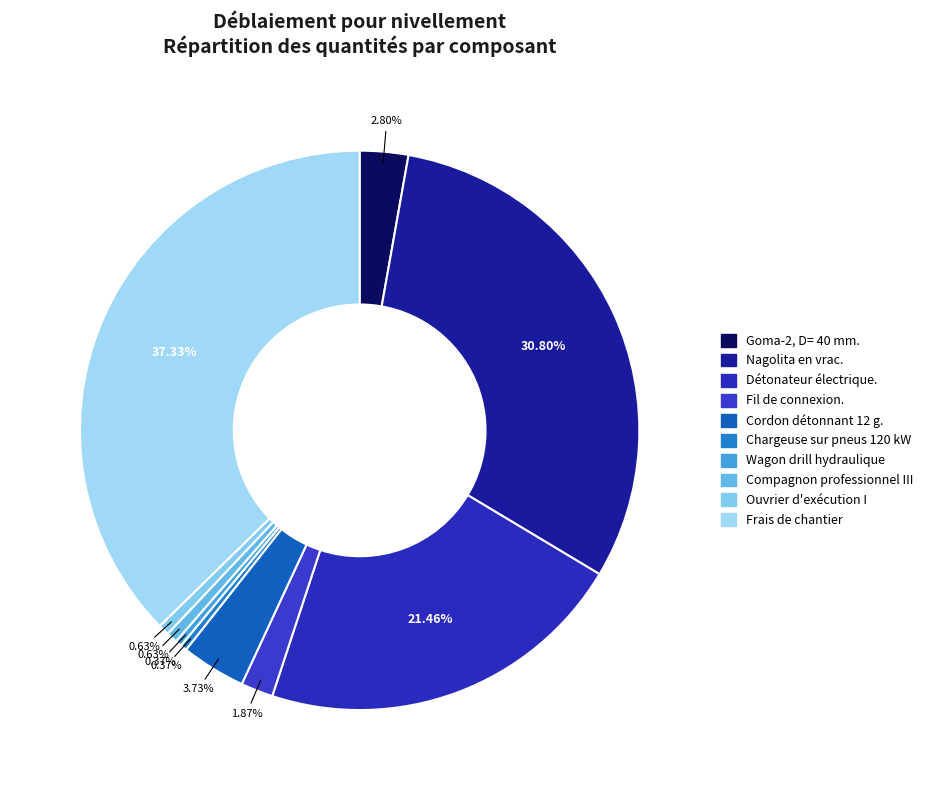

What percentage is NOT represented by Ouvrier d'exécution I?

99.4%